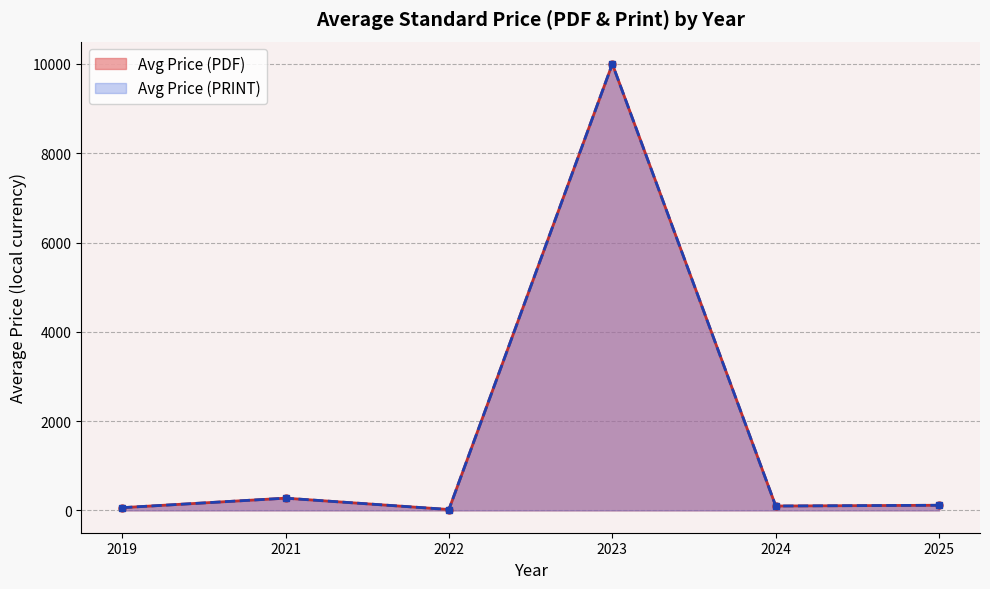

What is the difference between the second highest and minimum values in the Avg Price (PDF) series?

286.0